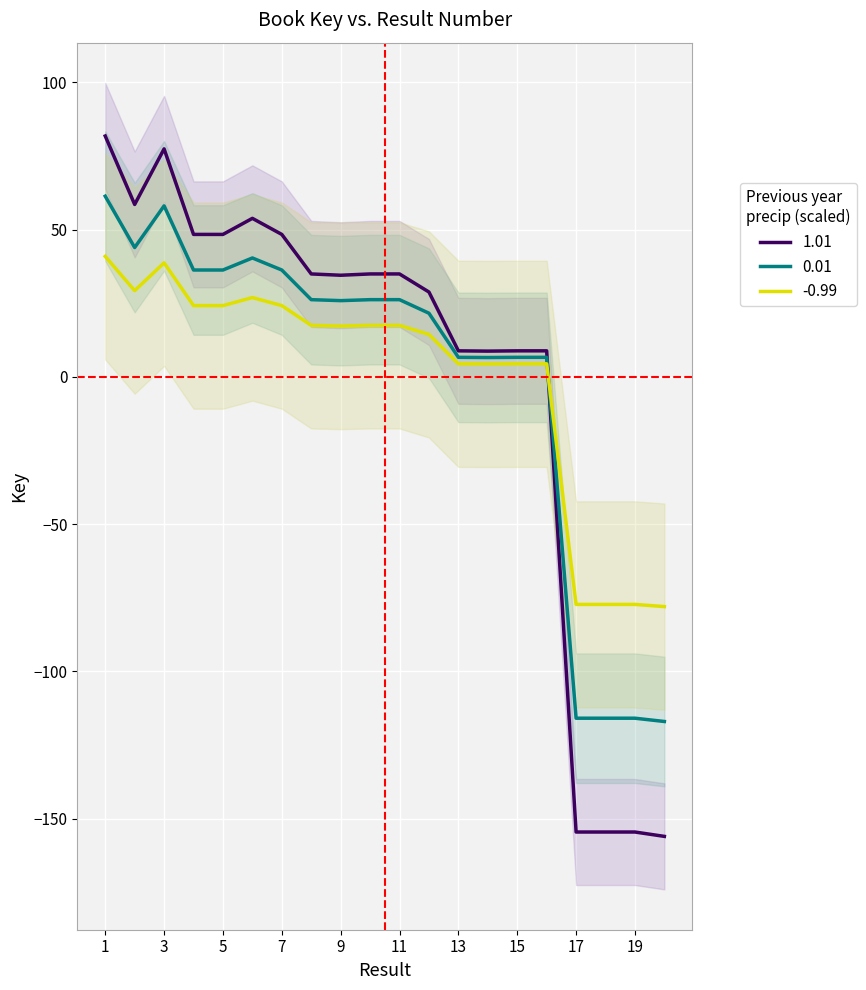

What is the smallest value displayed?

-156.0